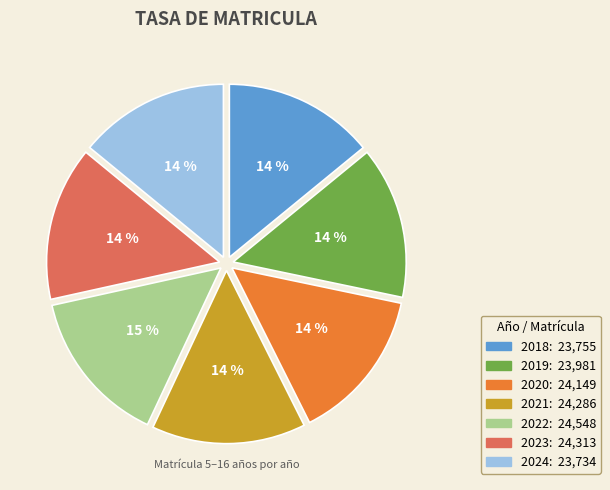

True or false: 2019 accounts for 26% of the total.

False